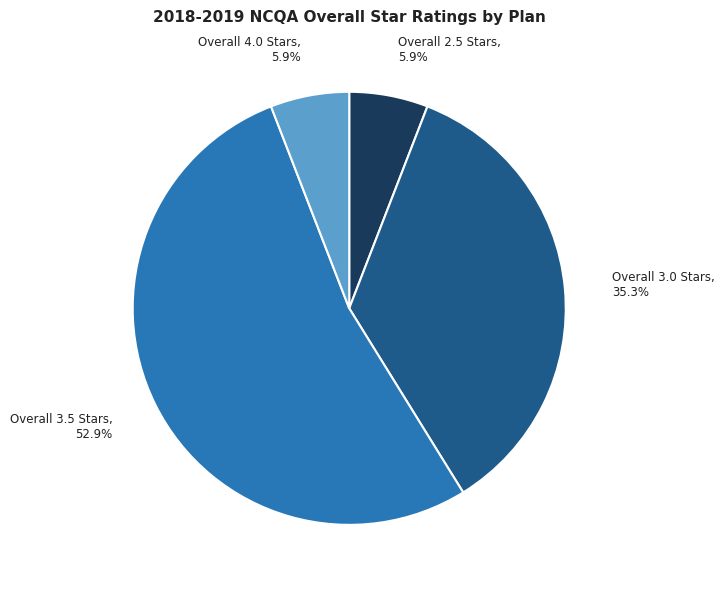

Does any single category account for the majority?

Yes